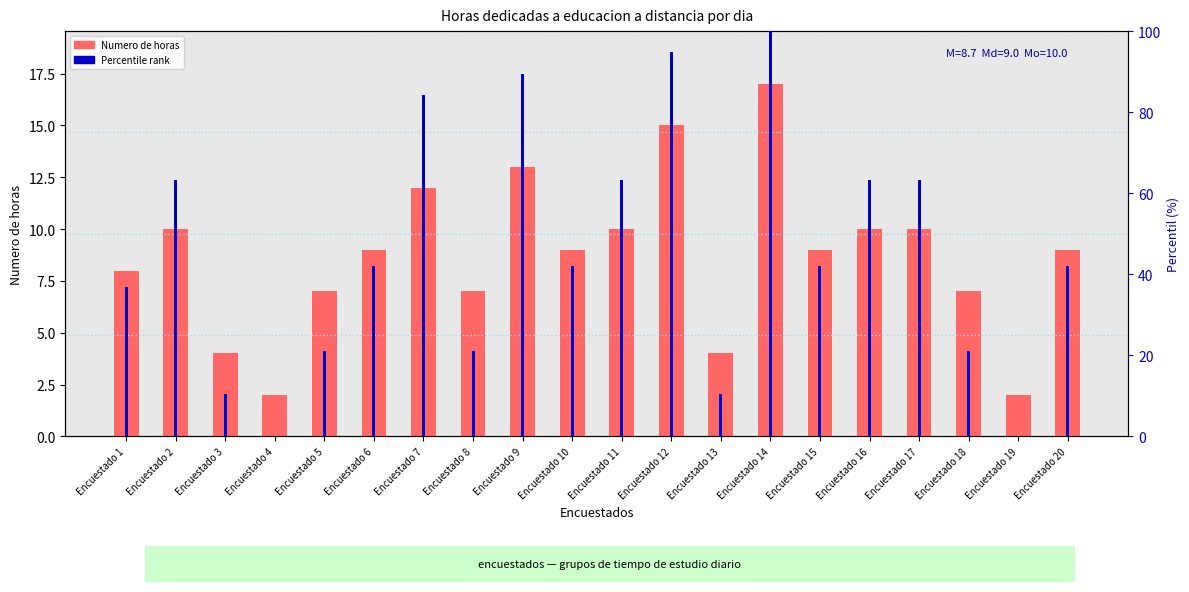

What is the sum of the values at Encuestado 19 and Encuestado 2?

12